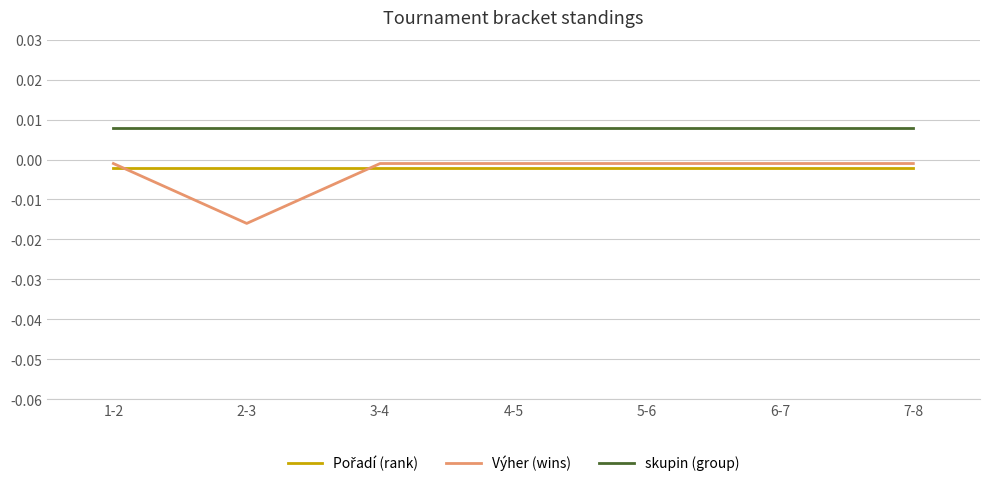

At which category does the chart reach its minimum across all series?

2-3